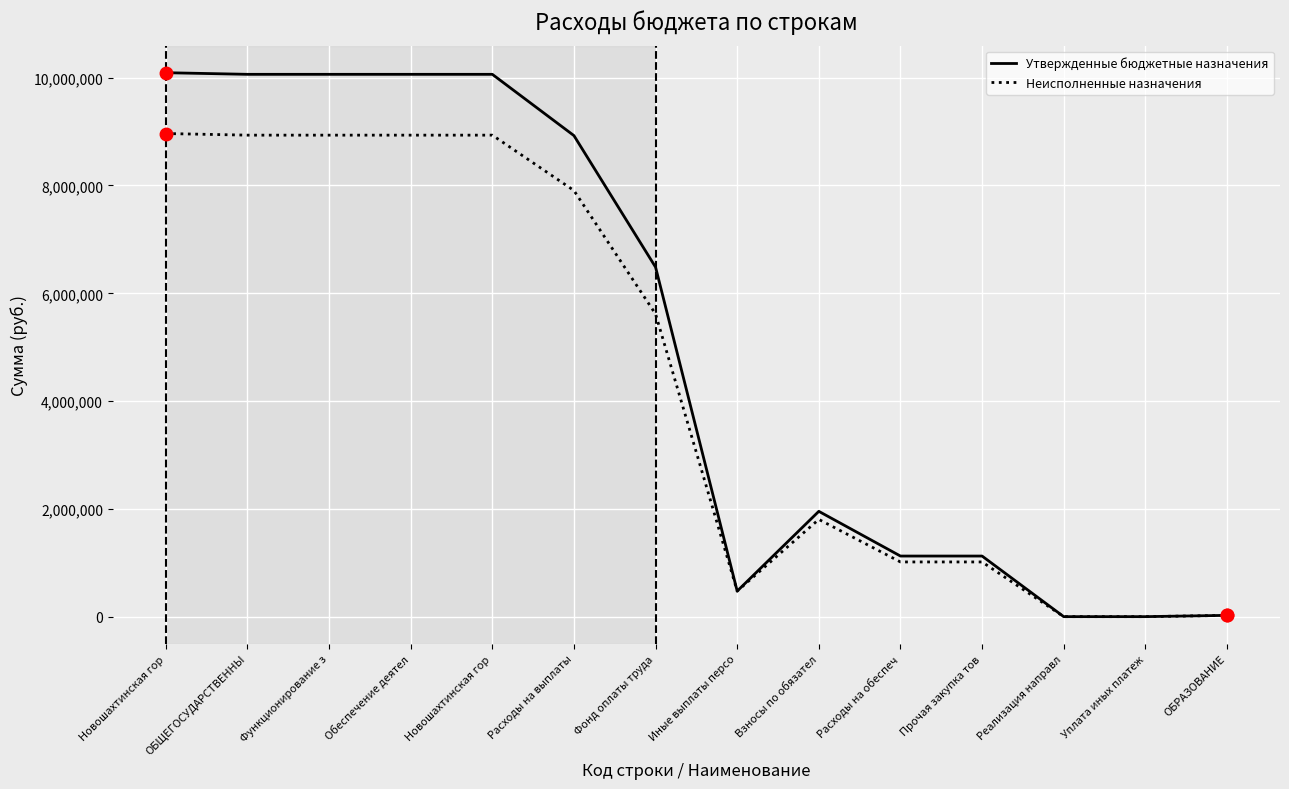

List the labels in order of Неисполненные назначения value, largest first.

Новошахтинская гор, ОБЩЕГОСУДАРСТВЕННЫ, Функционирование з, Обеспечение деятел, Новошахтинская гор, Расходы на выплаты, Фонд оплаты труда, Взносы по обязател, Расходы на обеспеч, Прочая закупка тов, Иные выплаты персо, ОБРАЗОВАНИЕ, Реализация направл, Уплата иных платеж